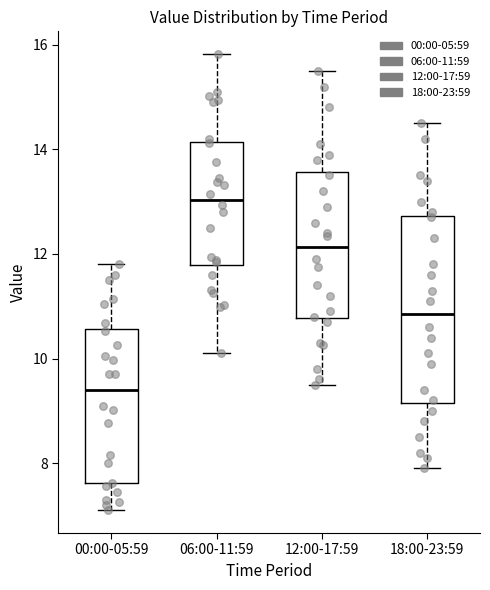

Comparing the boxes themselves (not the whiskers), which one is the tallest?

18:00-23:59